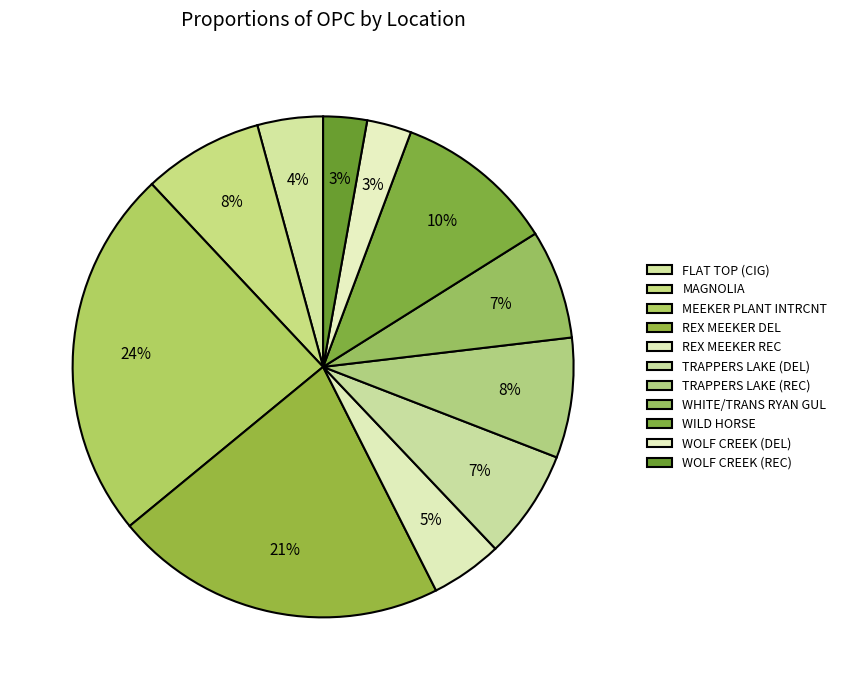

How many segments does this pie chart have?

11